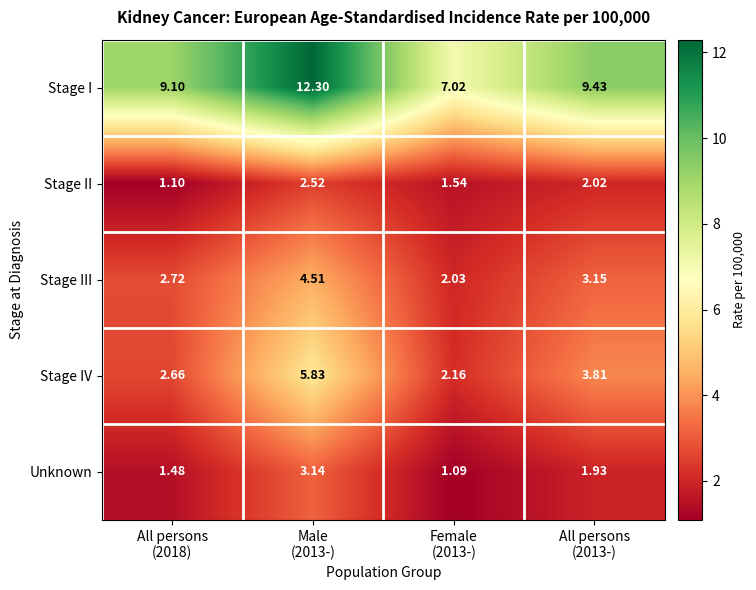

List the series in order of their peak value, lowest first.

Stage II, Unknown, Stage III, Stage IV, Stage I